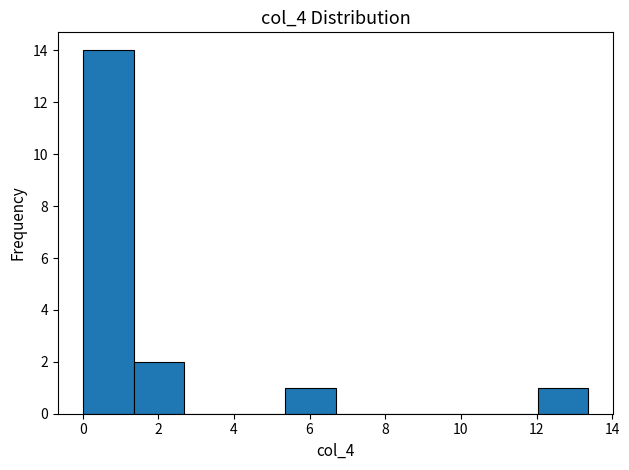

Reading left to right, list every bar in this chart as the range it spans on the x-axis followed by its height. Neither the bar edges nor the heights are printed on the chart, so give them approximately, as read against the axes.

0.0 to 1.4: 14
1.4 to 2.6: 2
2.6 to 4.0: 0
4.0 to 5.4: 0
5.4 to 6.6: 1
6.6 to 8.0: 0
8.0 to 9.4: 0
9.4 to 10.6: 0
10.6 to 12.0: 0
12.0 to 13.4: 1